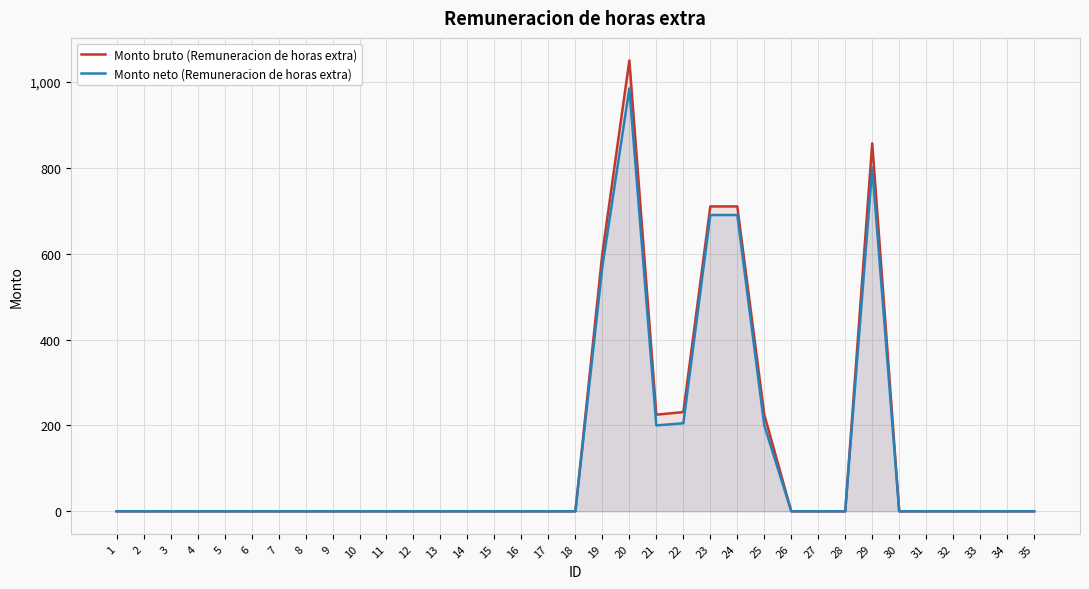

Which category has the highest value across all series?

20